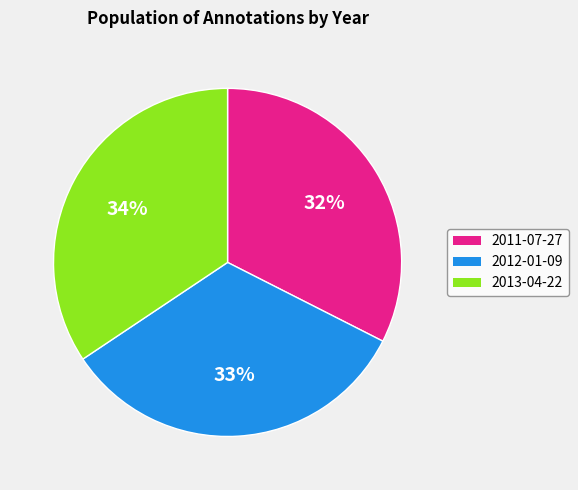

Is it true that 2011-07-27 is 32% of the pie?

True